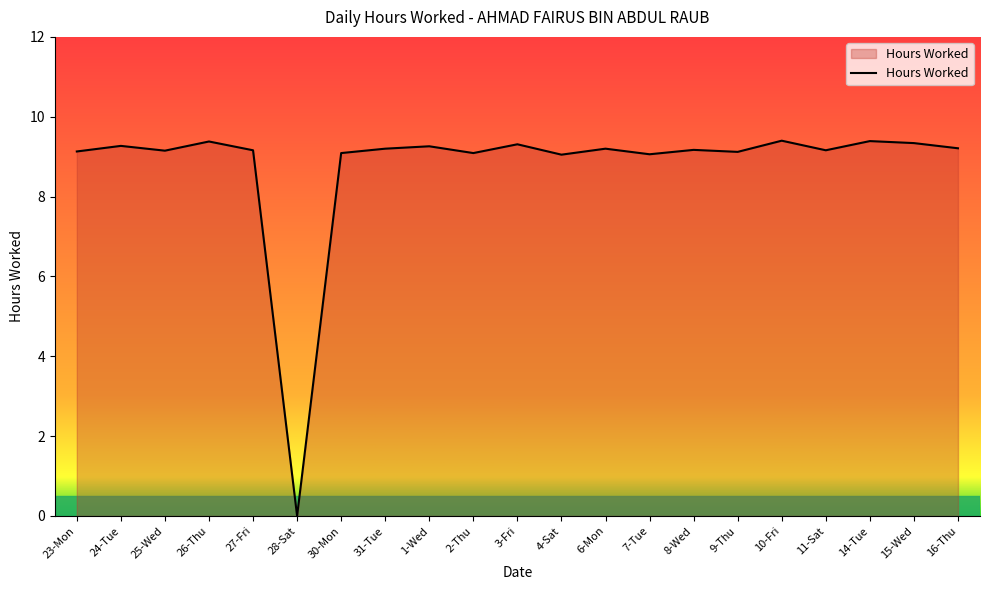

Read the value at 15-Wed.

9.3